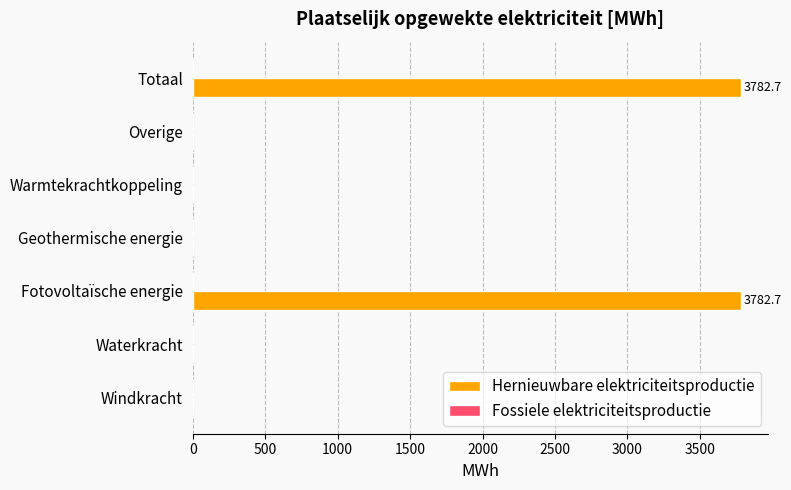

What is the change in value from Geothermische energie to Totaal?

+3782.7